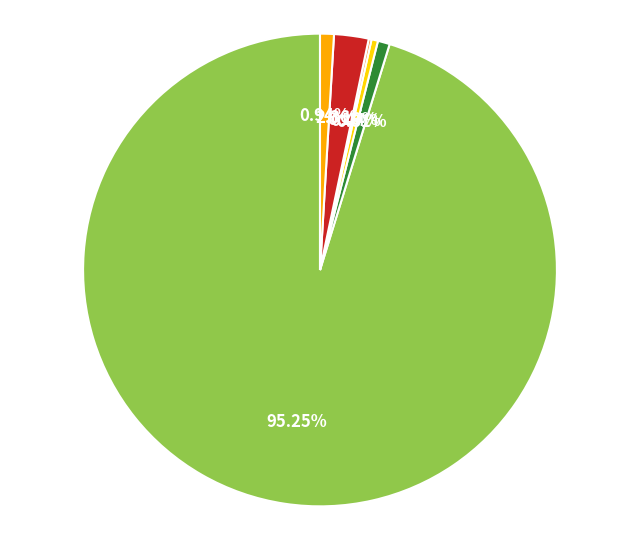

Is there any slice that represents more than half of the pie?

Yes